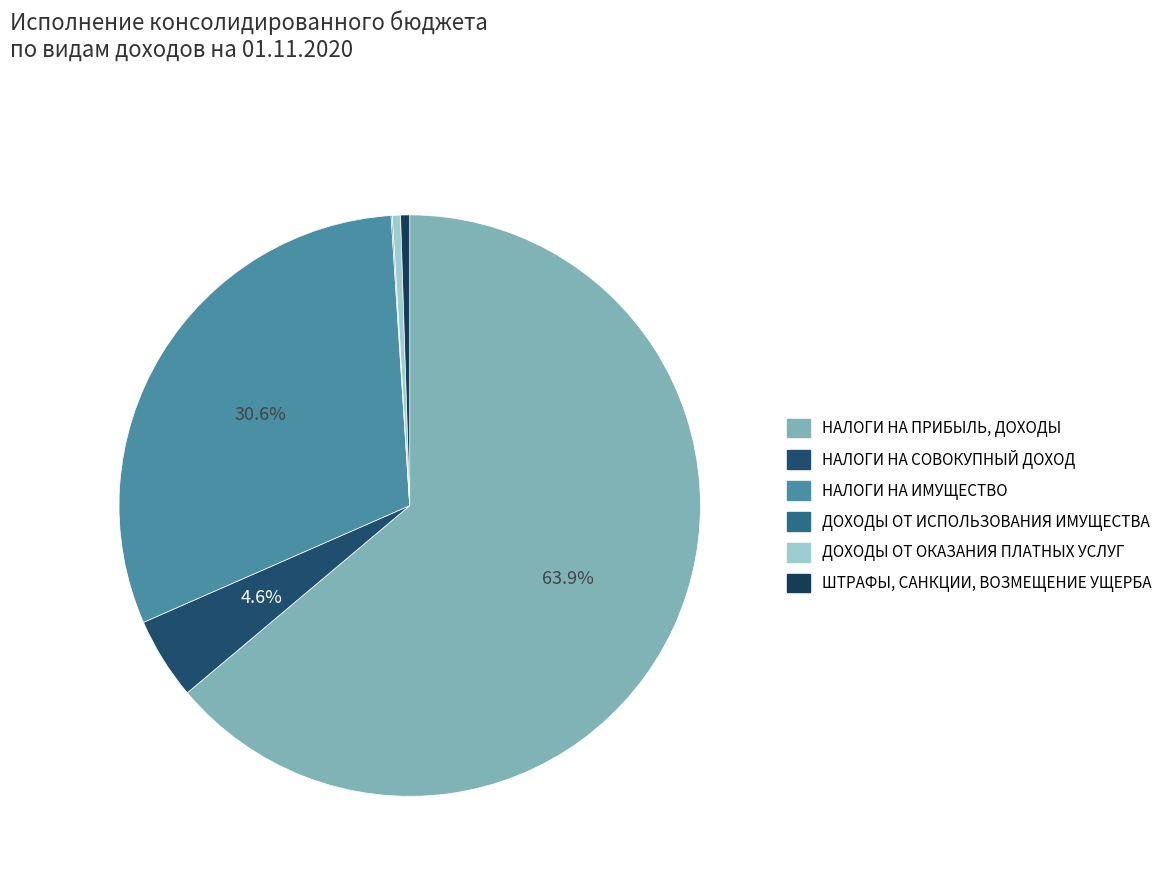

The ШТРАФЫ, САНКЦИИ, ВОЗМЕЩЕНИЕ УЩЕРБА slice represents 1% of the pie. True or false?

True